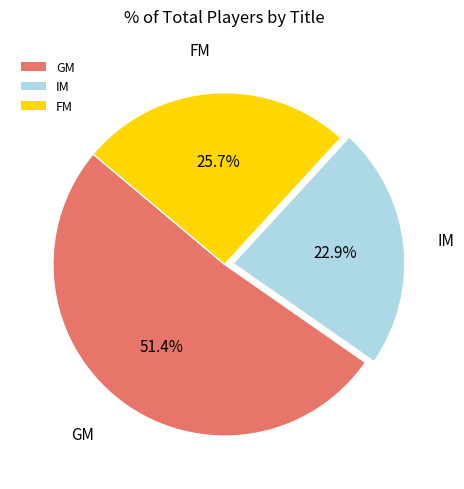

To the nearest percent, what is the average slice percentage?

33%